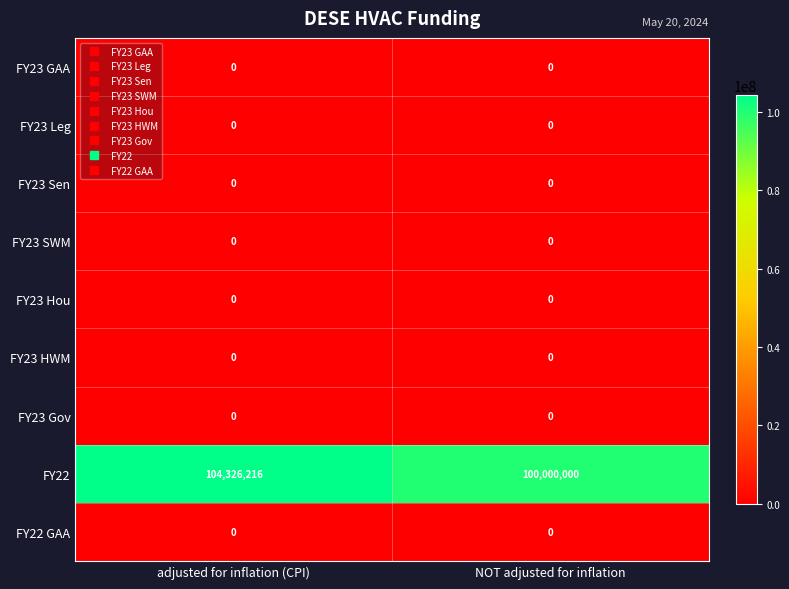

What is the total value across all series at NOT adjusted for inflation?

100000000